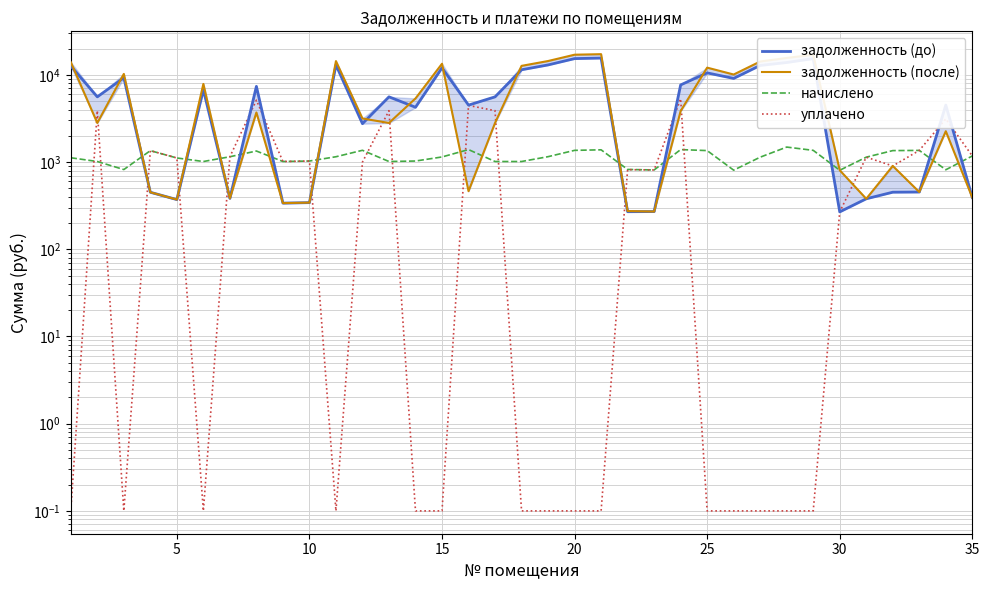

Is the value of задолженность (до) at 17 greater than the value of задолженность (после) at 33?

Yes